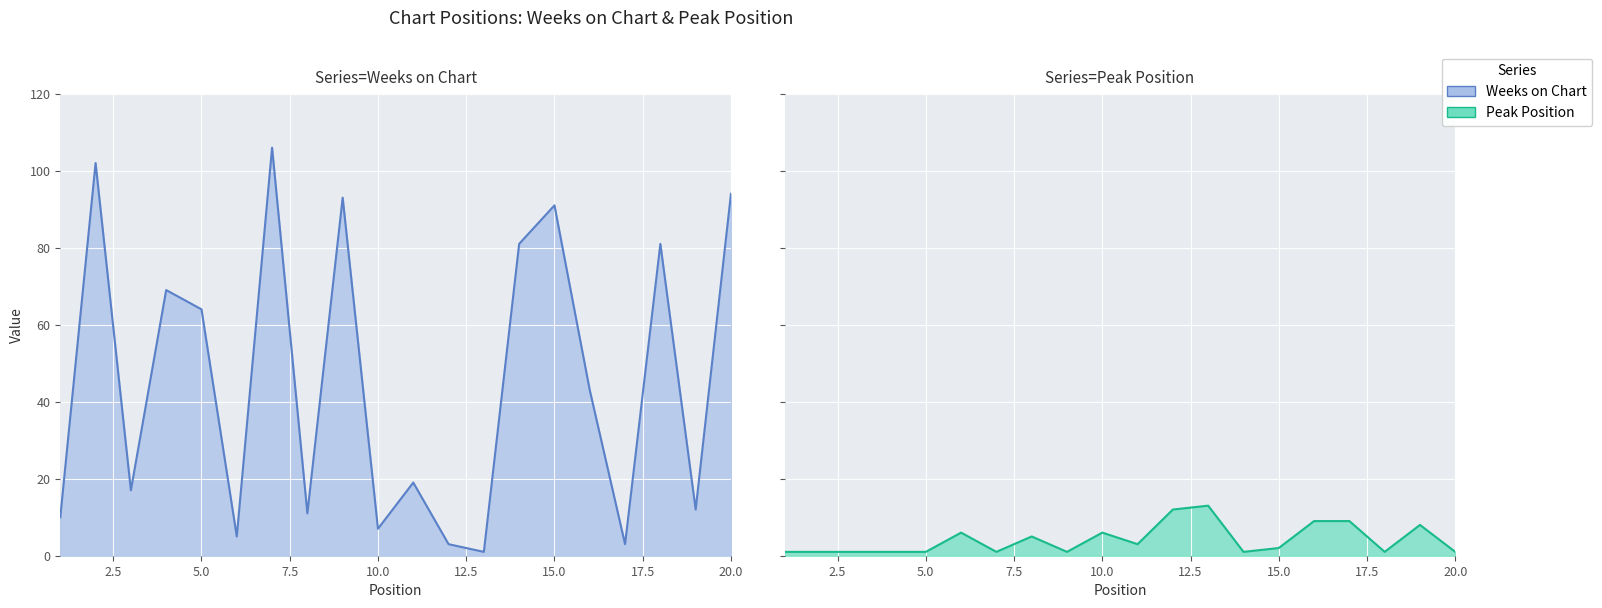

The value of Peak Position at 15 is 1. True or false?

False